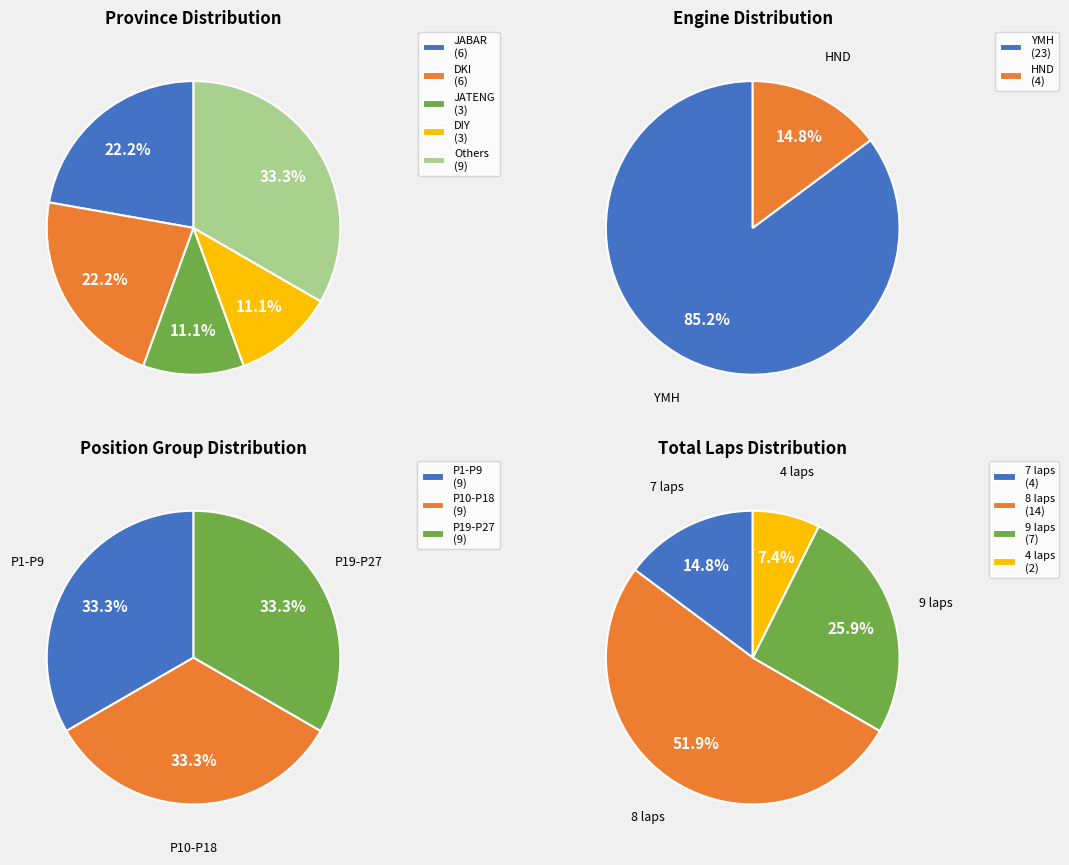

To the nearest percent, what portion does HND represent?

15%